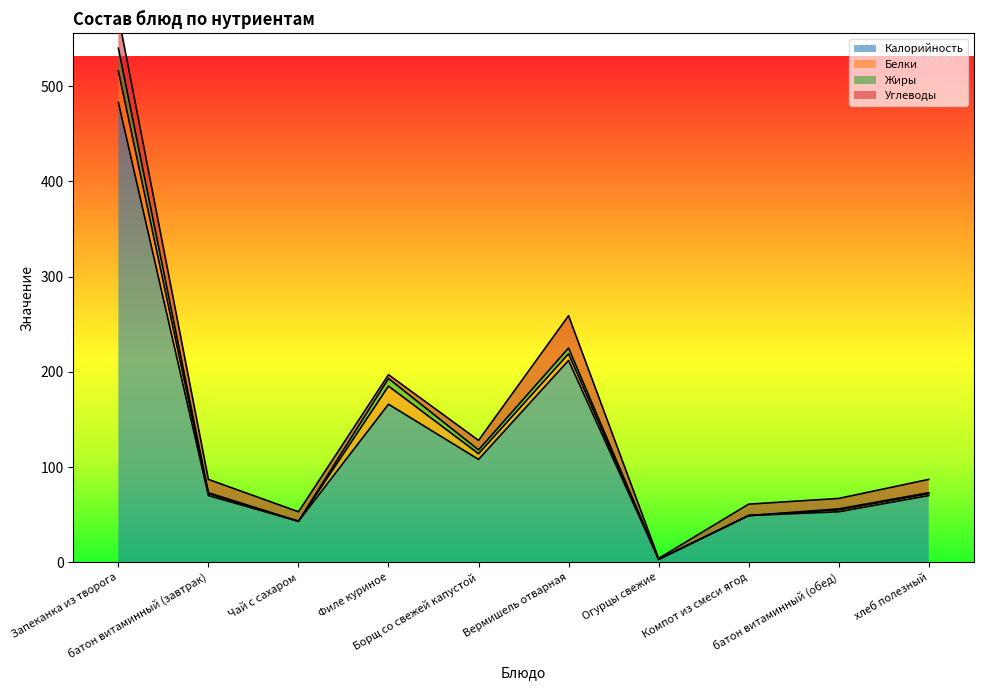

At which category is the sum across all series the highest?

Запеканка из творога